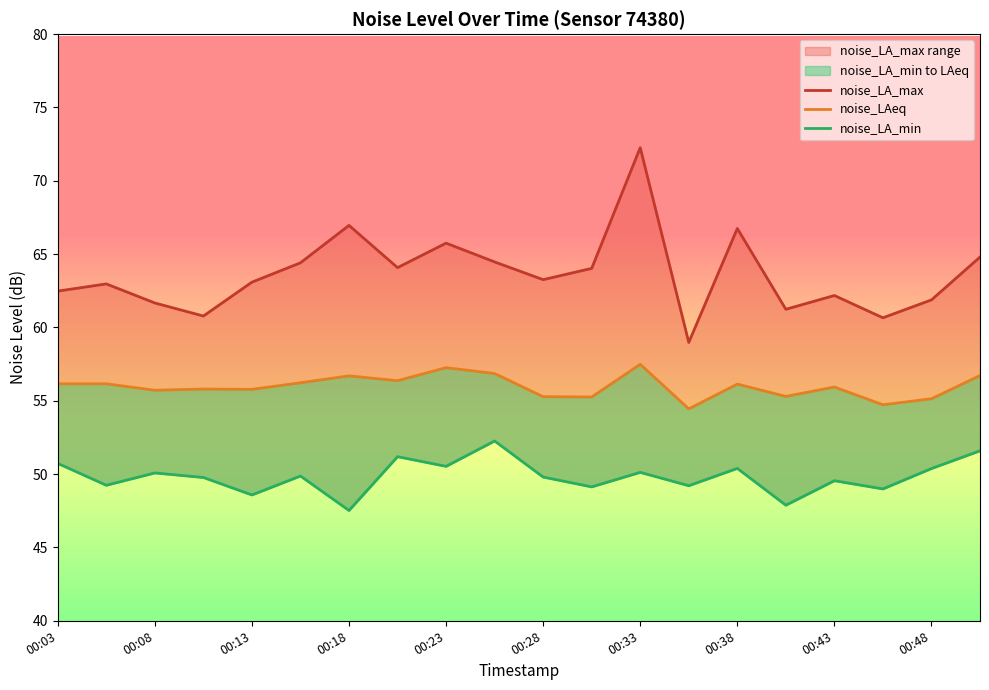

What is the label of the 20th point from the right?

00:03